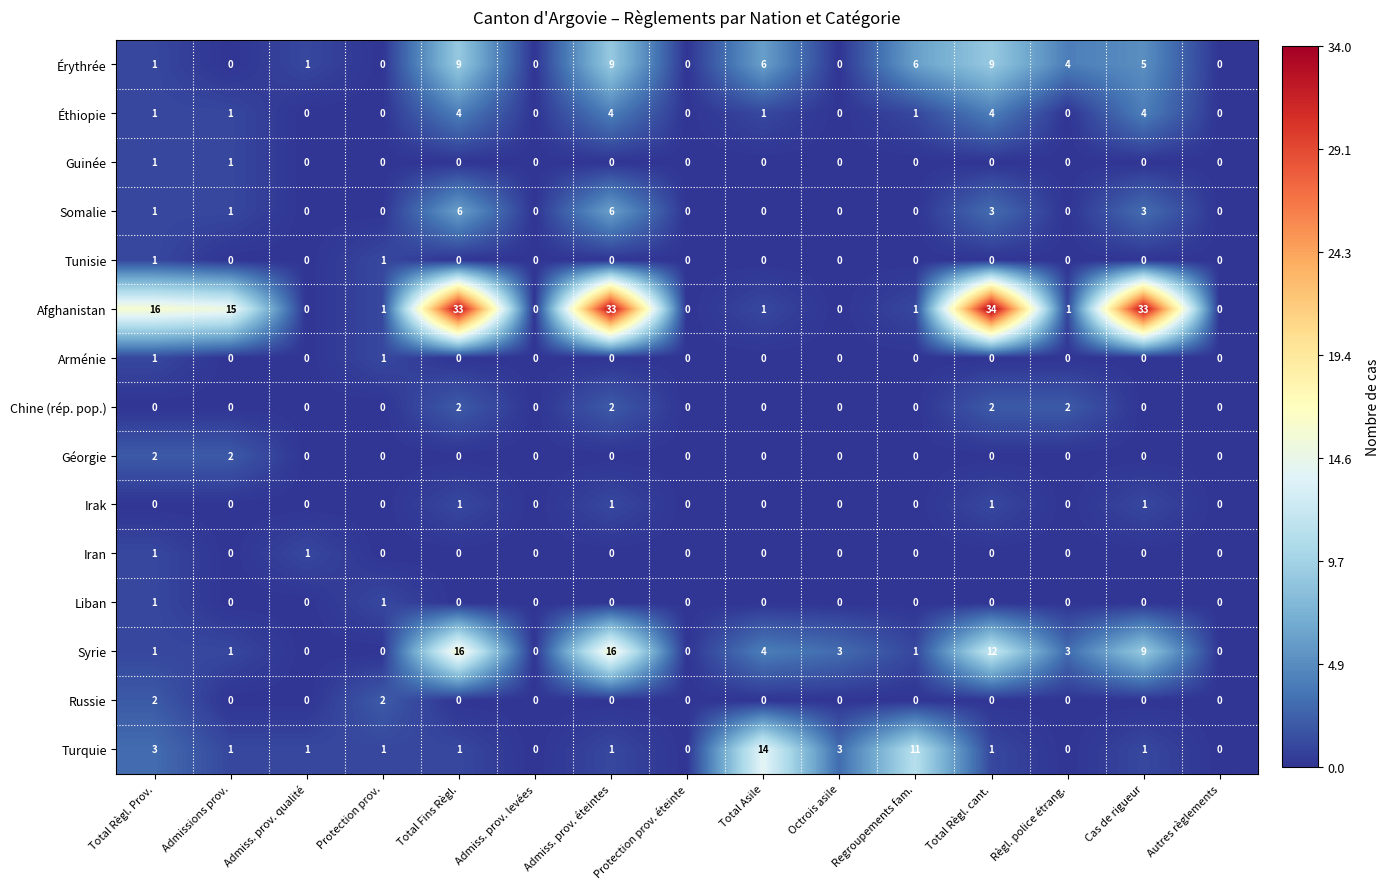

What is the total value across all series at Cas de rigueur?

56